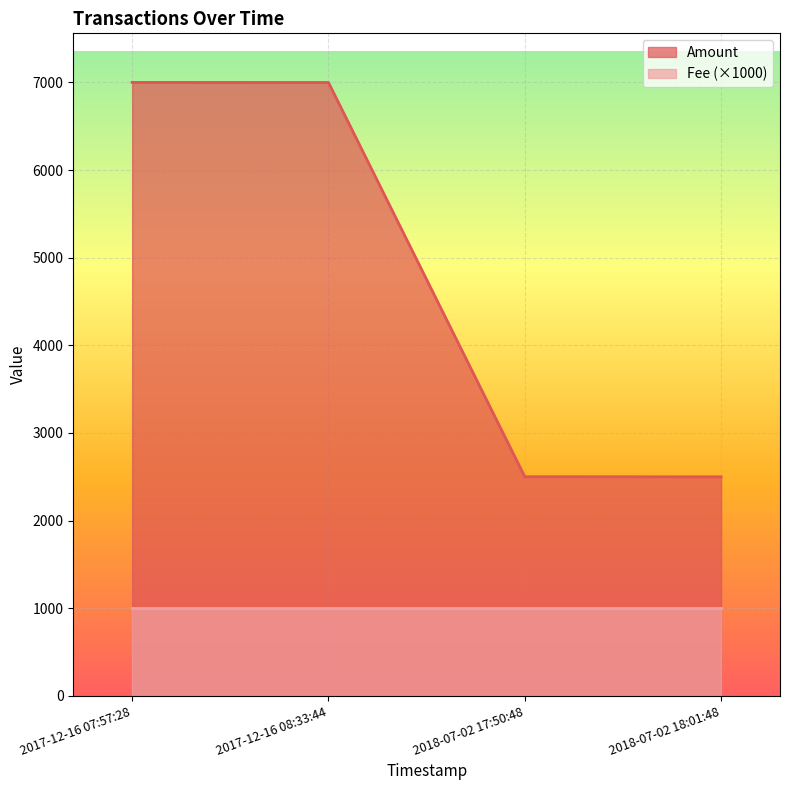

Which has a higher value, 2018-07-02 18:01:48 or 2017-12-16 08:33:44?

2017-12-16 08:33:44